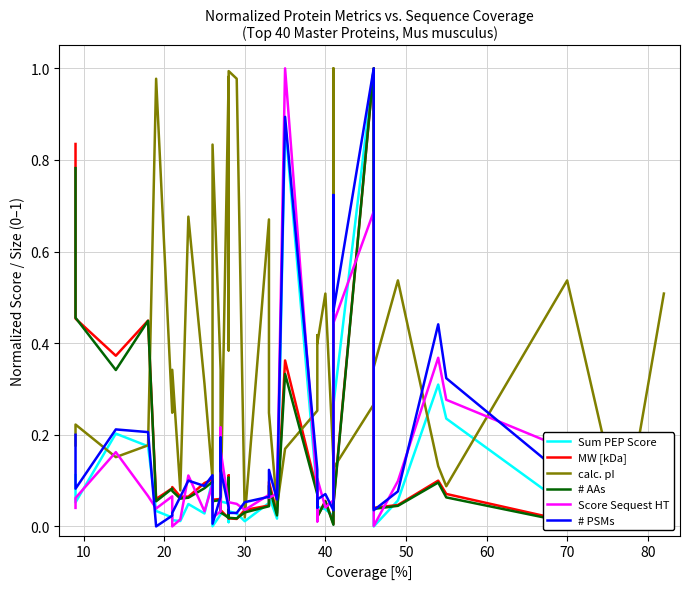

Rank the series by their maximum value, from lowest to highest.

Sum PEP Score, MW [kDa], calc. pI, # AAs, Score Sequest HT, # PSMs